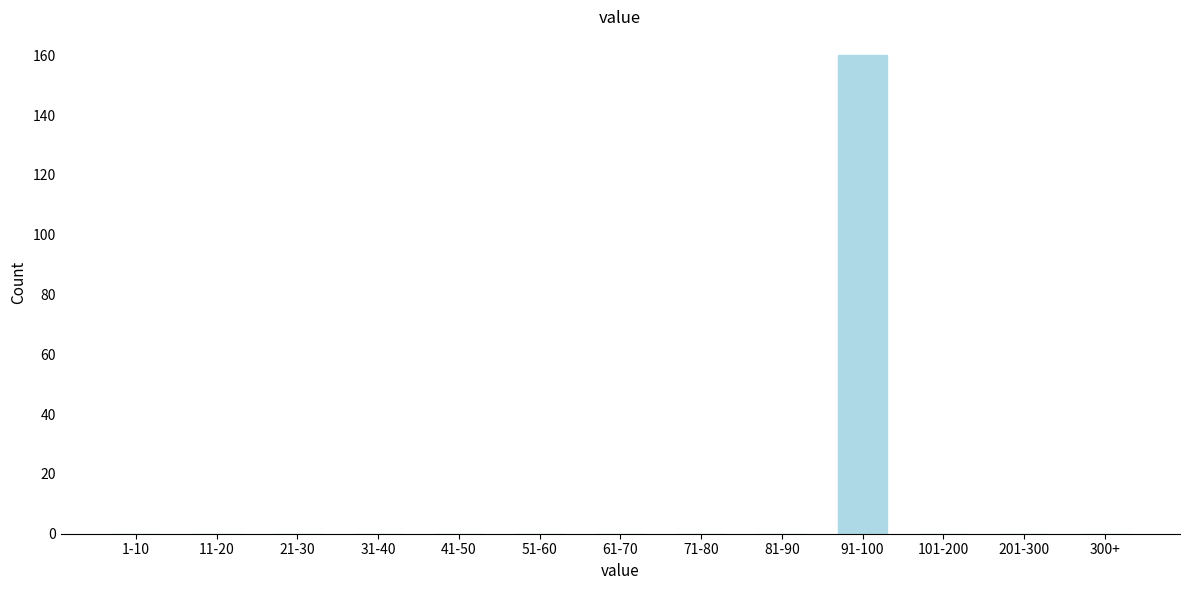

Reading left to right, what are all the values shown in this chart?

1-10=0	11-20=0	21-30=0	31-40=0	41-50=0	51-60=0	61-70=0	71-80=0	81-90=0	91-100=160	101-200=0	201-300=0	300+=0